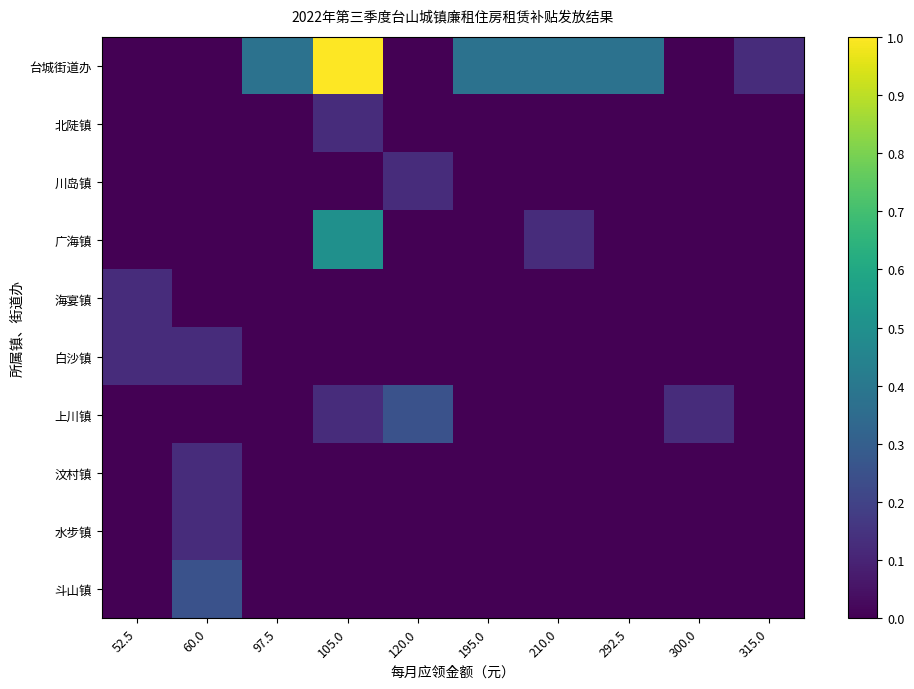

At how many categories does at least one series exceed 0?

10